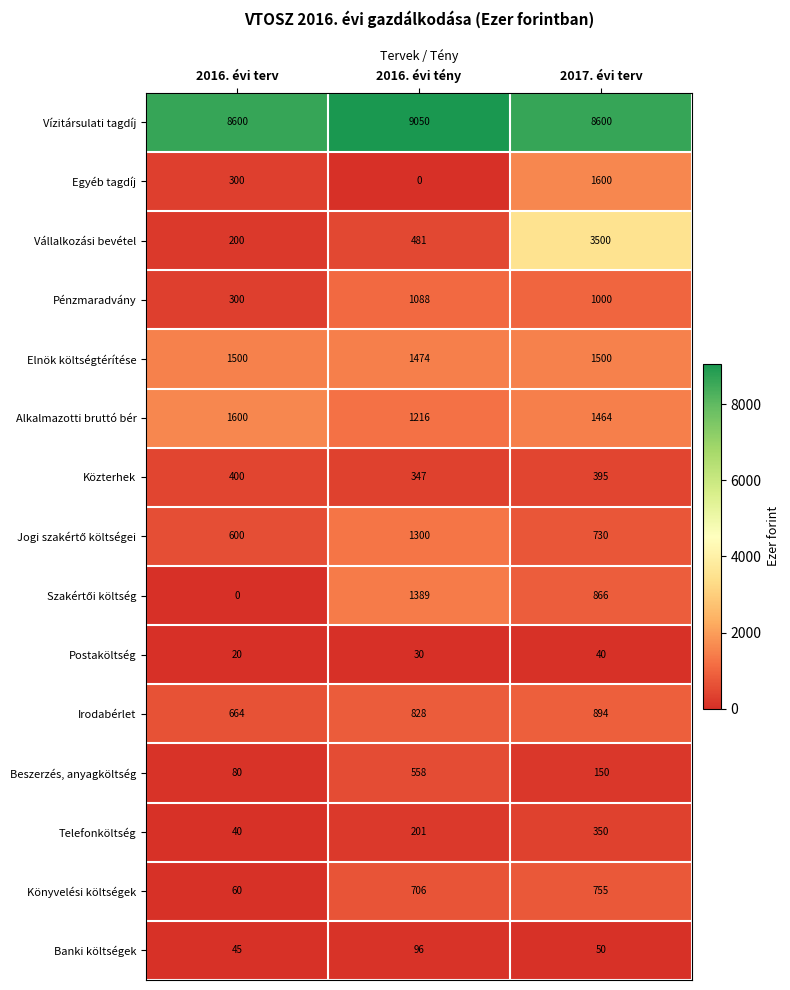

At how many categories does at least one series exceed 4911?

3